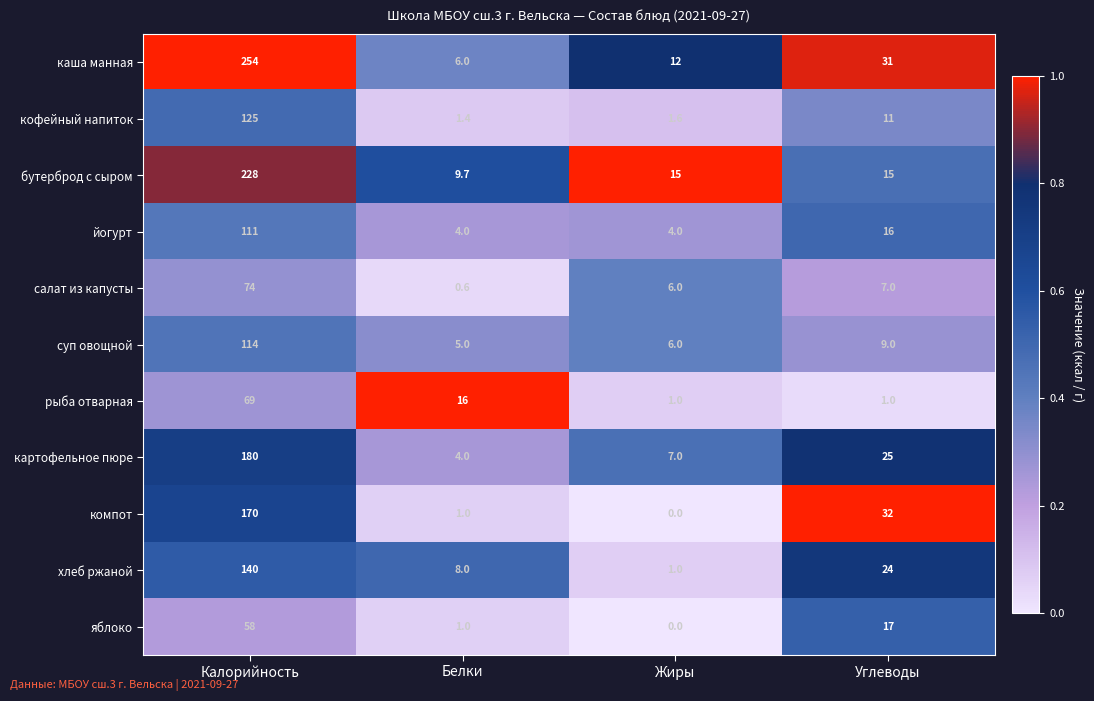

What is the total value across all series at Жиры?

53.6